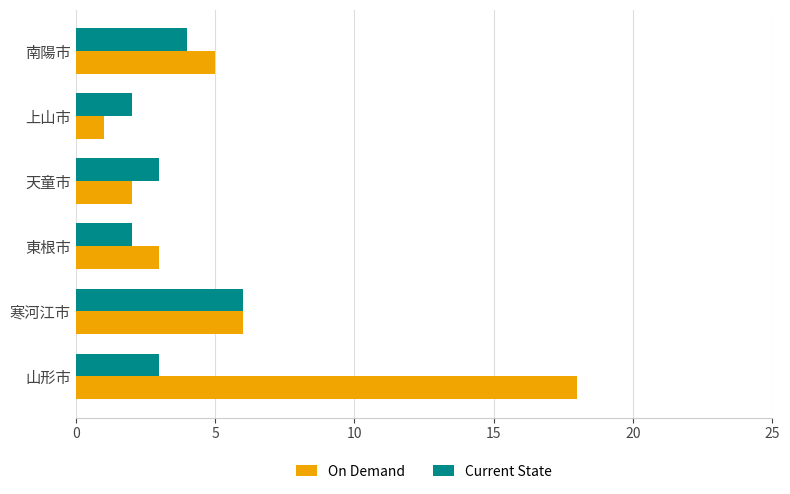

What are all the series names shown in the legend?

On Demand, Current State